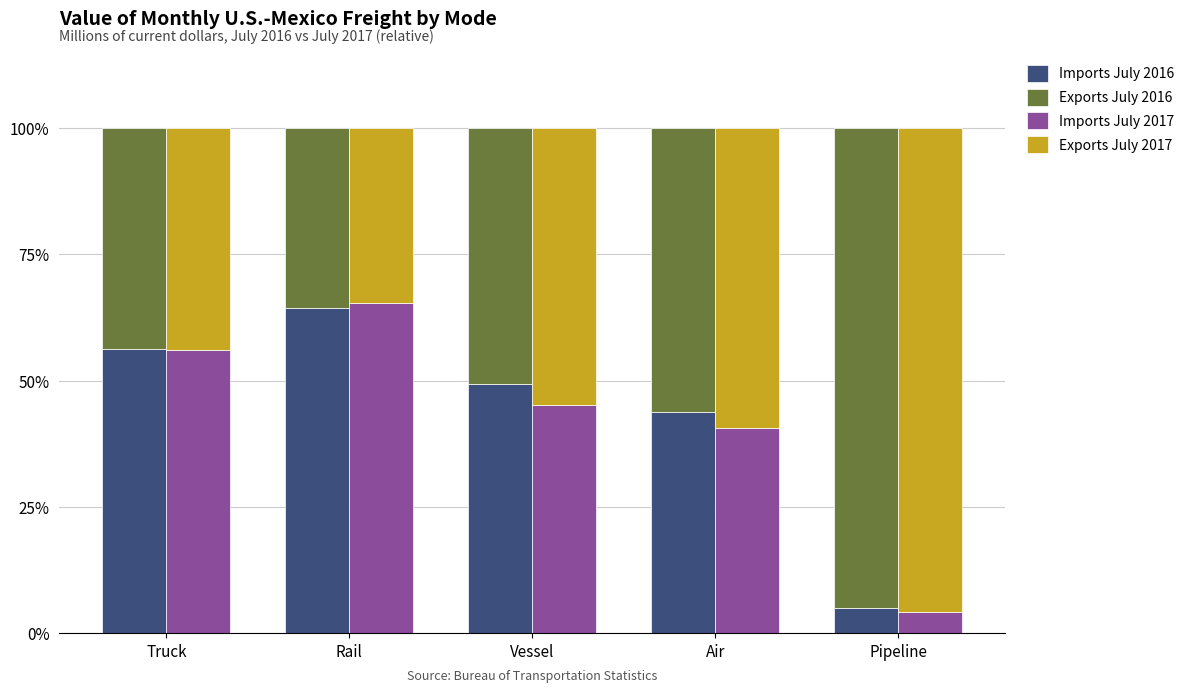

Where is Imports July 2017 nearest to the value 34?

Air